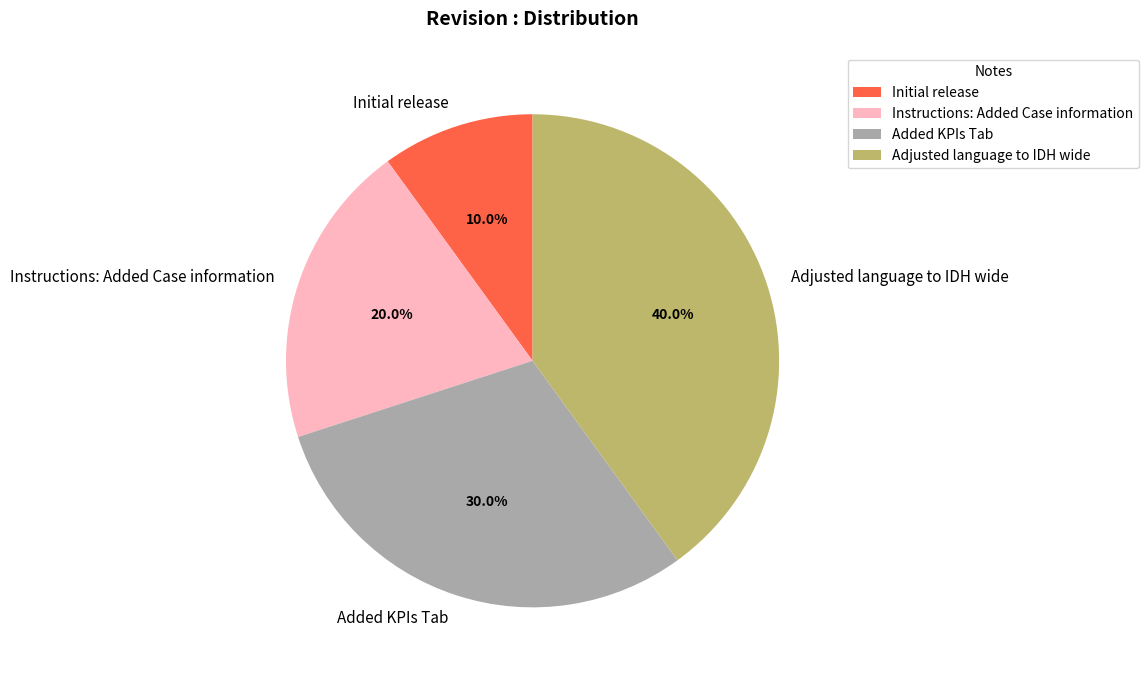

Does Instructions: Added Case information account for over 50% of the chart?

No